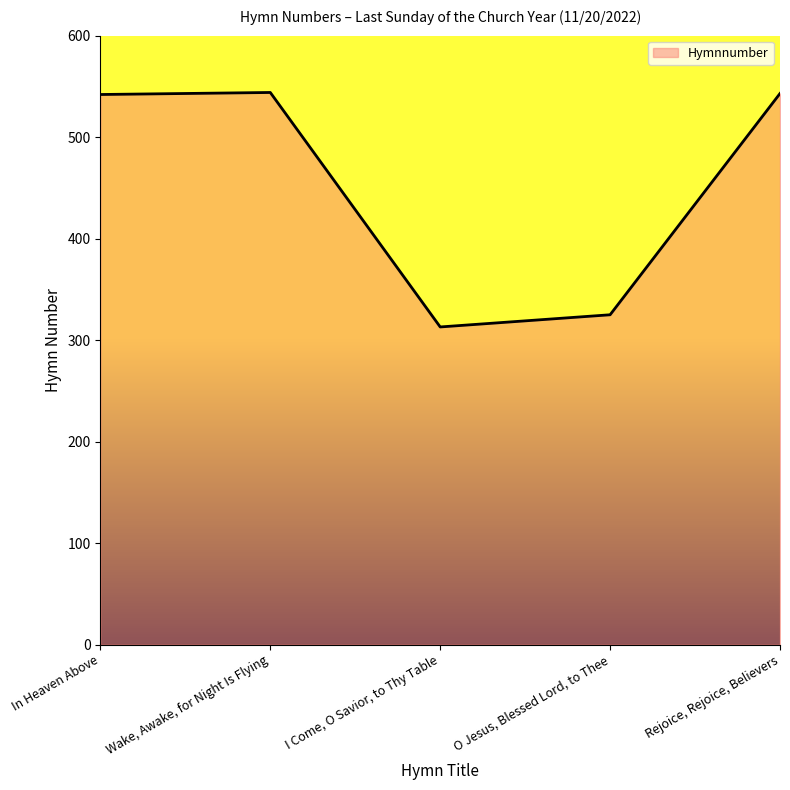

Which category has the lowest value across all series?

I Come, O Savior, to Thy Table